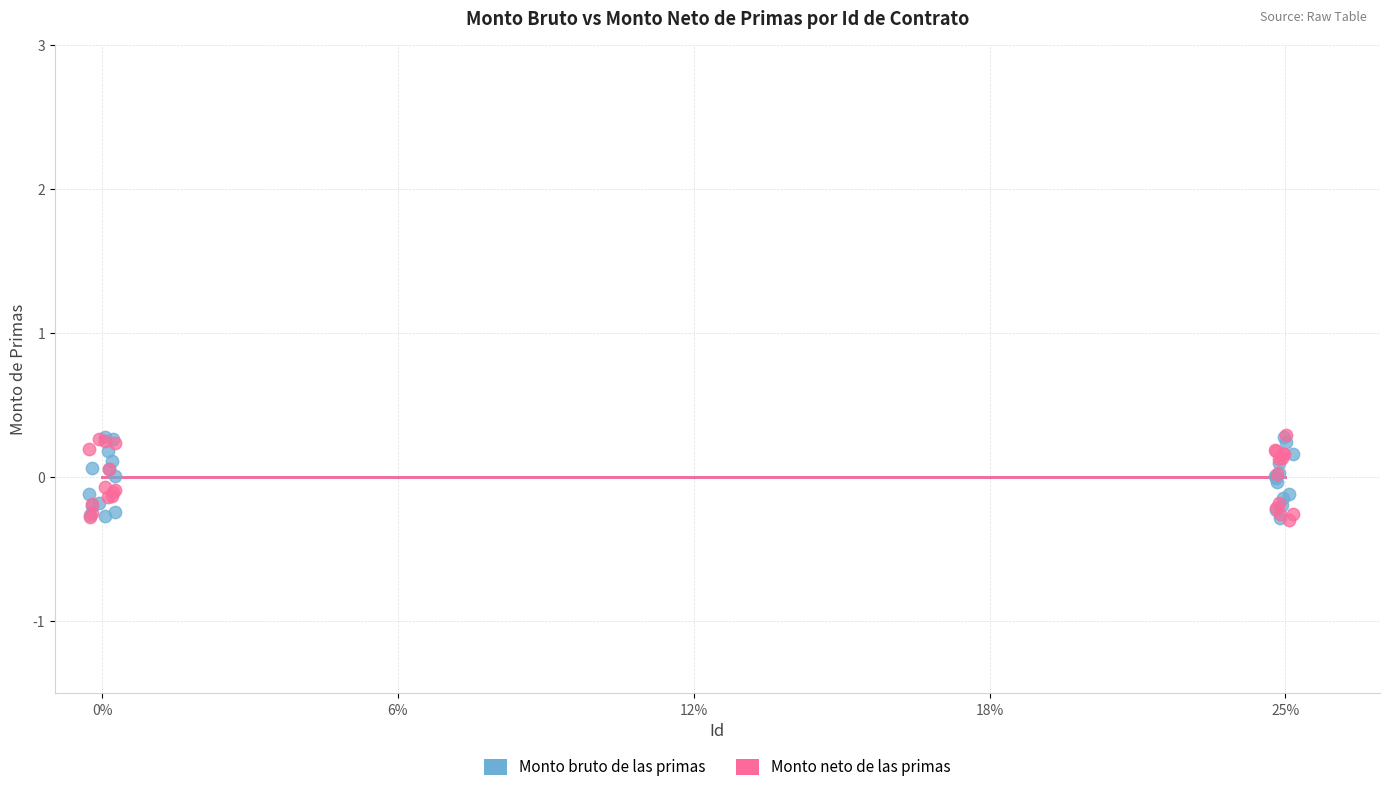

What are all the series names shown in the legend?

Monto bruto de las primas, Monto neto de las primas